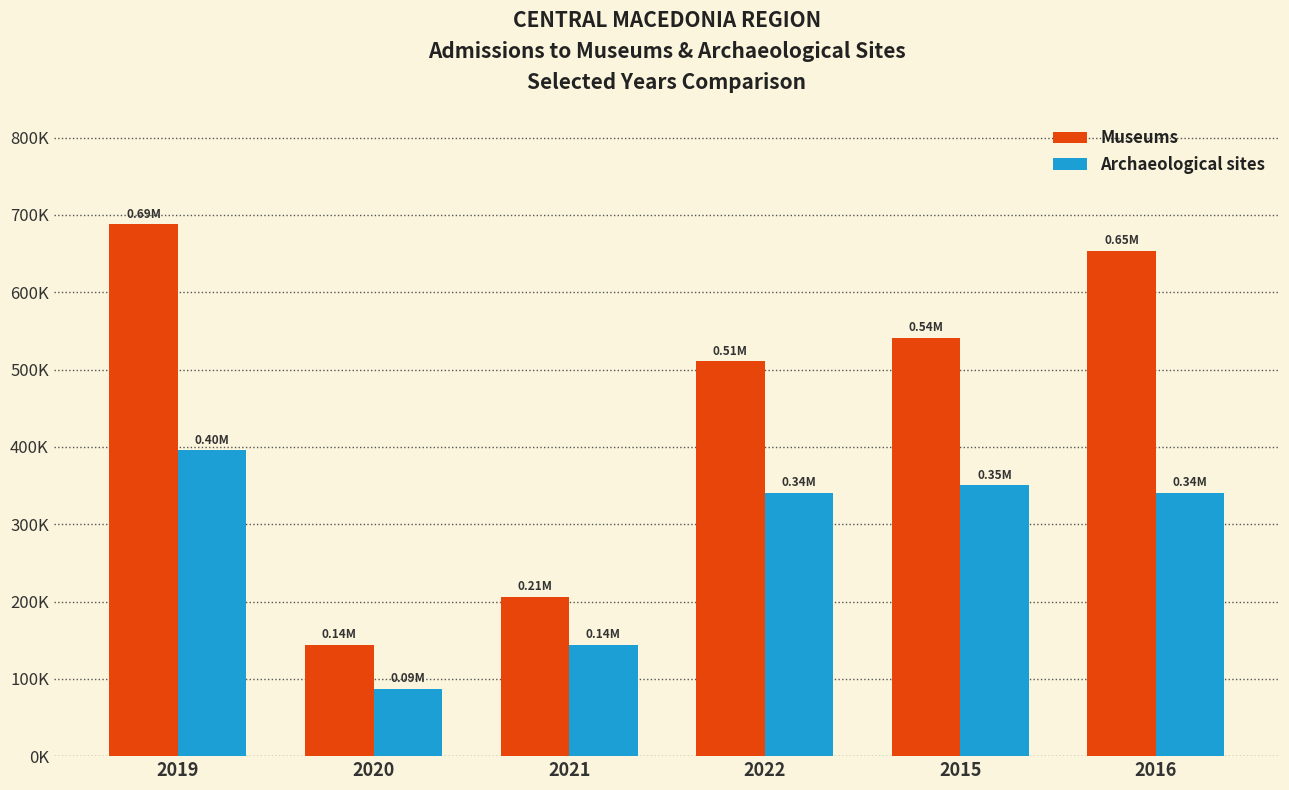

Are the bars grouped side by side (vs. stacked)?

Yes